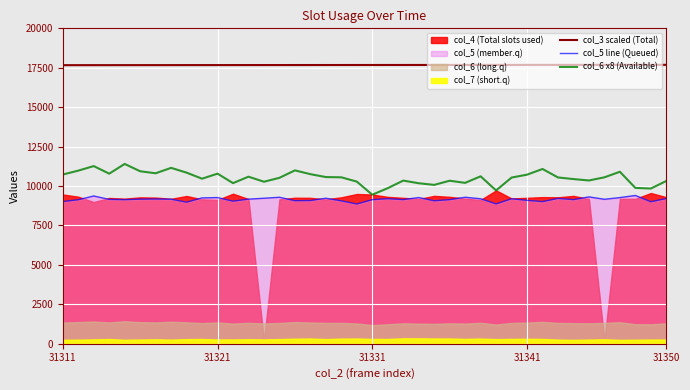

What is the highest value of the col_6 x8 (Available) series?

11400.0